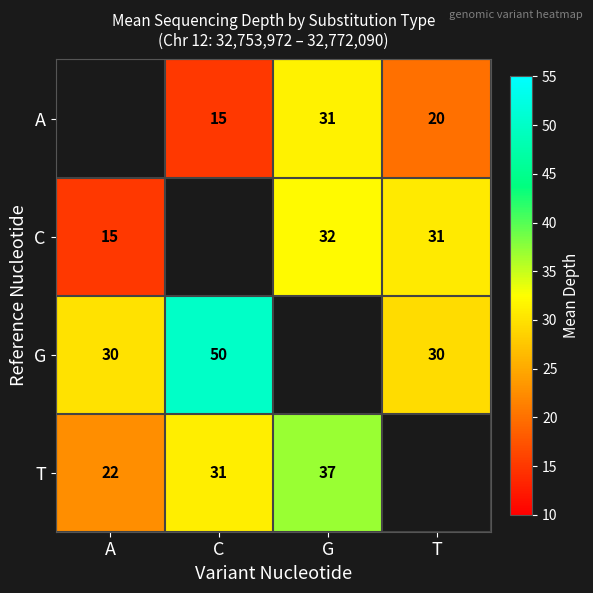

Is the value of G at A greater than the value of A at C?

Yes